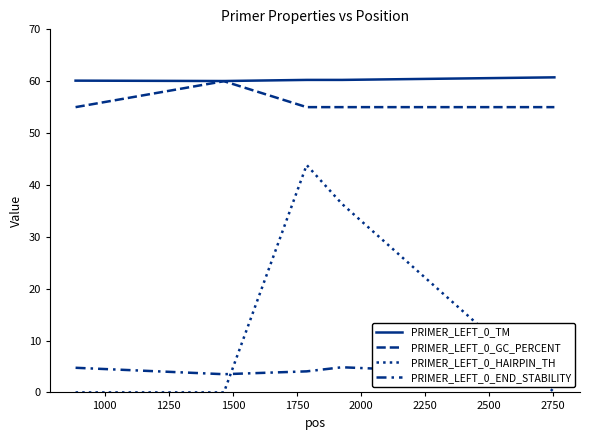

Where is PRIMER_LEFT_0_HAIRPIN_TH nearest to the value 21?

1500